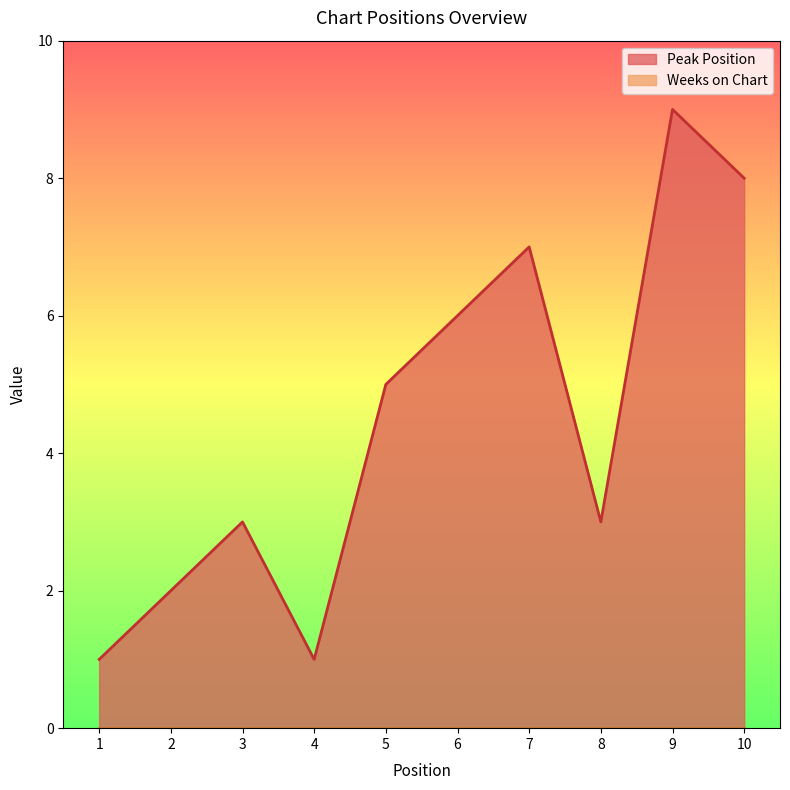

What is the sum of the values at 7 and 3?

10